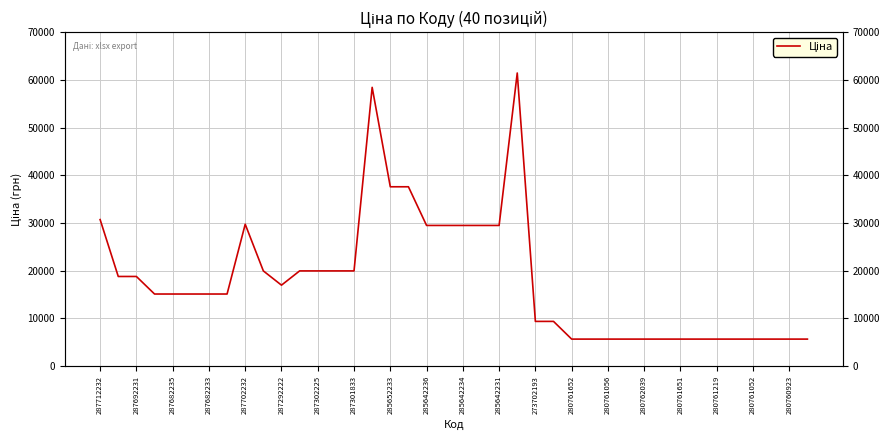

The value at 280760923 is 5673.8. True or false?

True